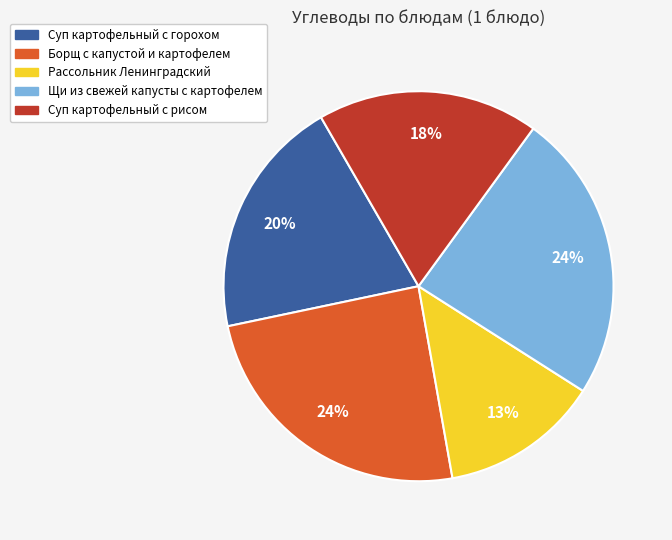

To the nearest percent, what is the difference between the largest and smallest slice percentages?

11%